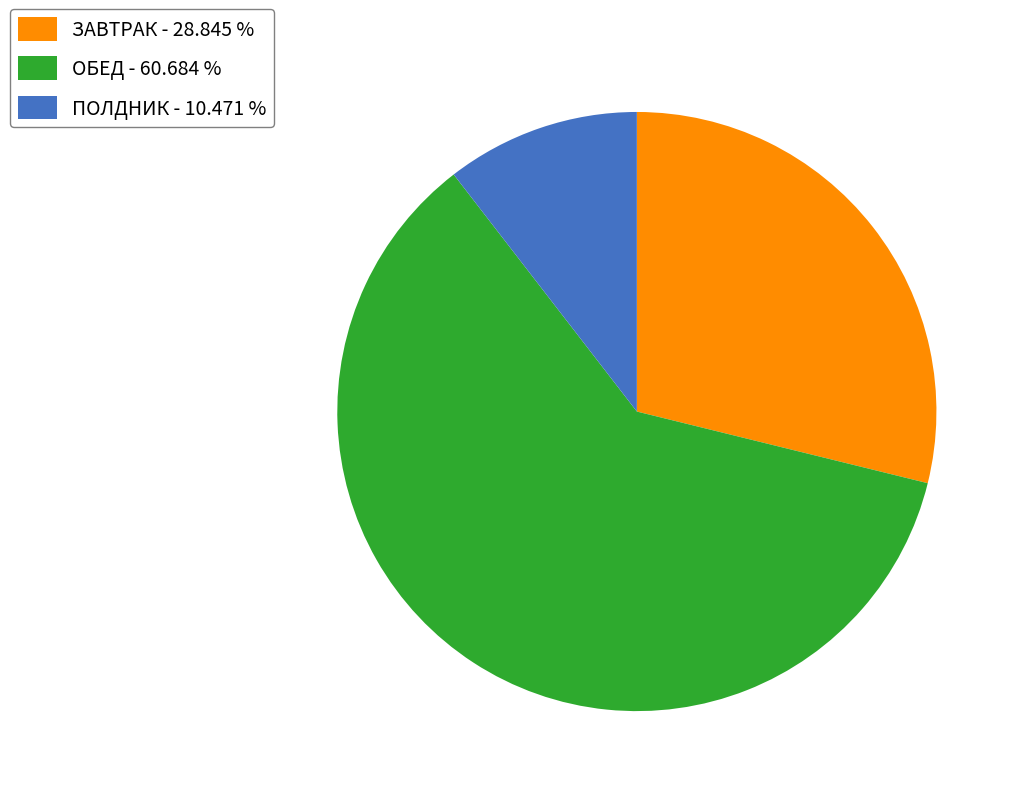

Which category has the smallest portion of the pie?

ПОЛДНИК - 10.471 %